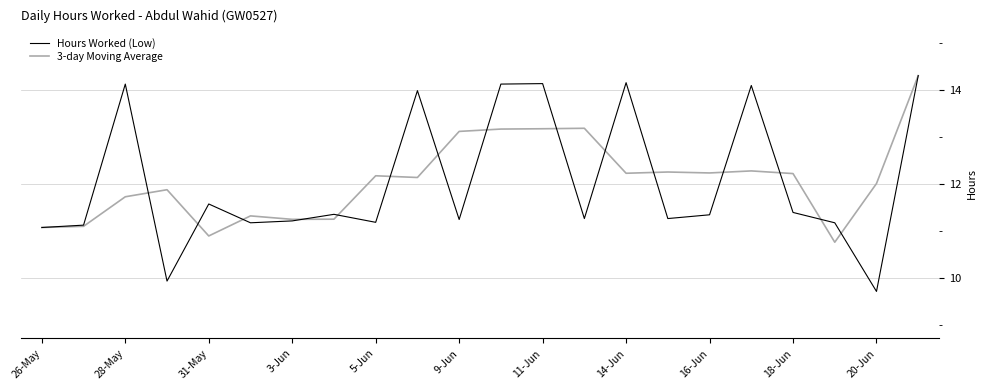

Which series has the widest spread of values?

Hours Worked (Low)